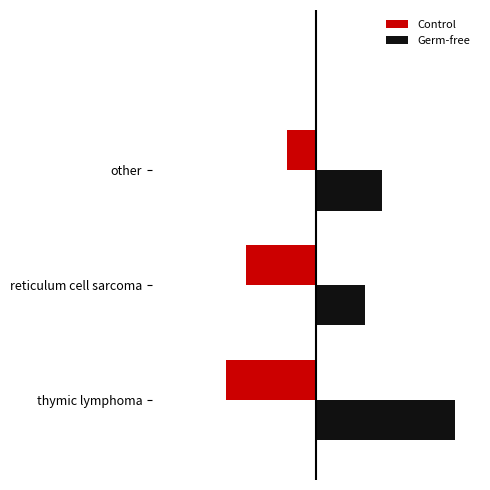

Rank the series by their average value, from highest to lowest.

Germ-free, Control